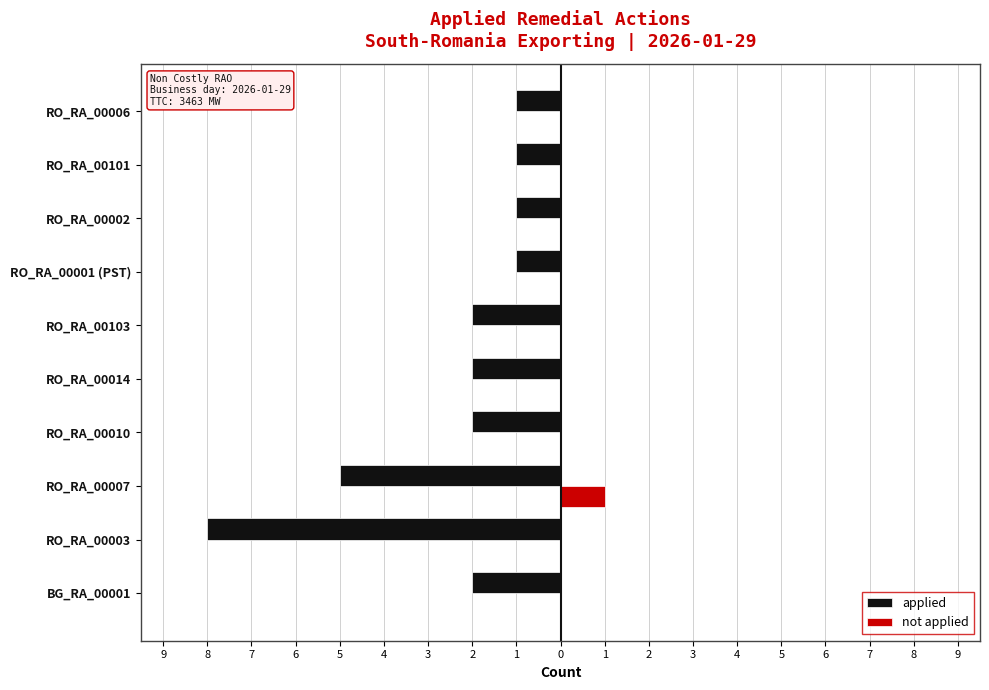

What are all the series names shown in the legend?

applied, not applied